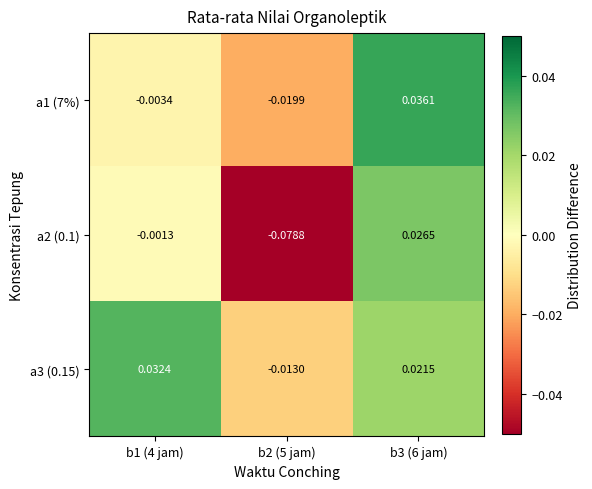

Rank the series by their average value, from lowest to highest.

a2 (0.1), a1 (7%), a3 (0.15)